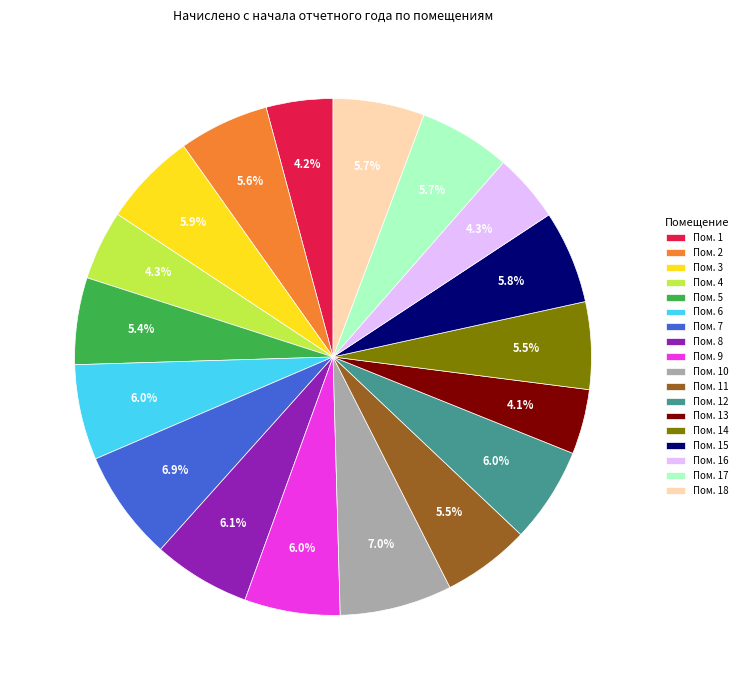

What is the ratio of the value at Пом. 17 to the value at Пом. 15?

1.0